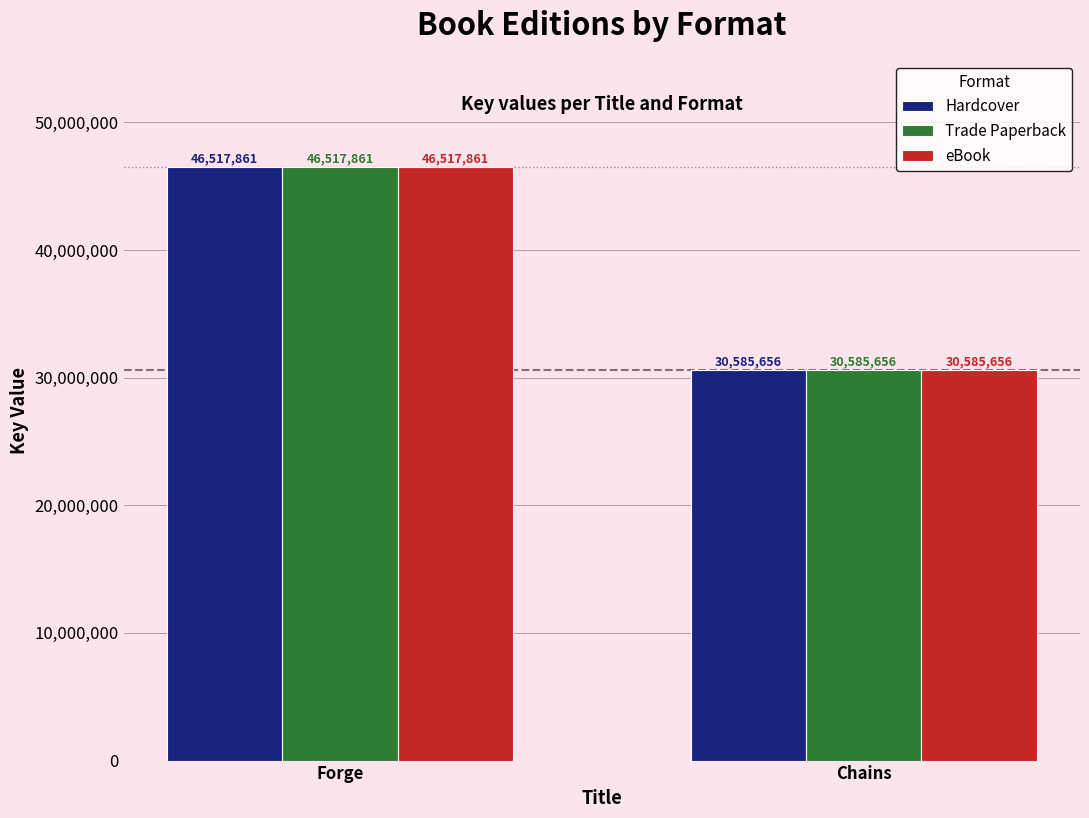

Reading left to right, what are all the values shown in this chart?

Hardcover: Forge=46517861	Chains=30585656
Trade Paperback: Forge=46517861	Chains=30585656
eBook: Forge=46517861	Chains=30585656